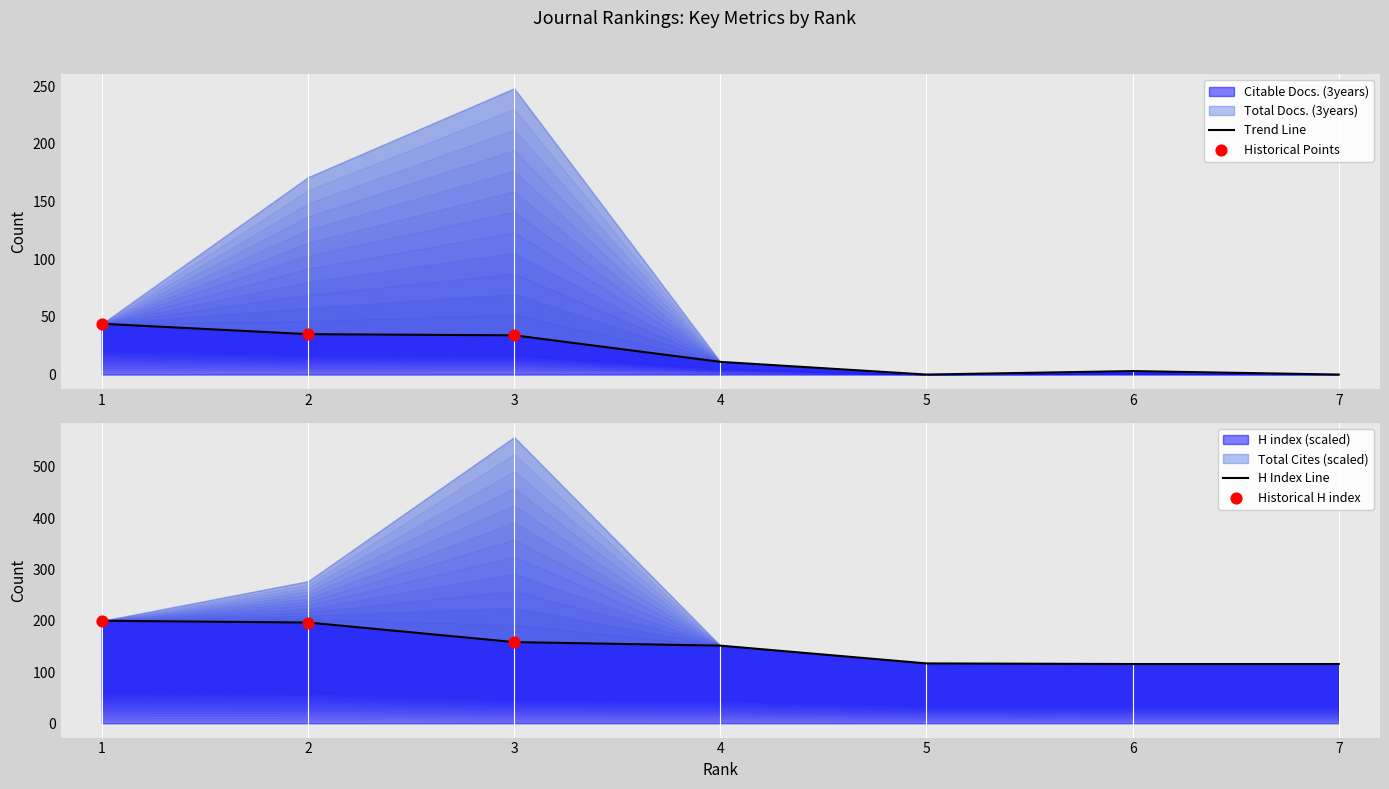

Which series has the largest total across all categories?

H index